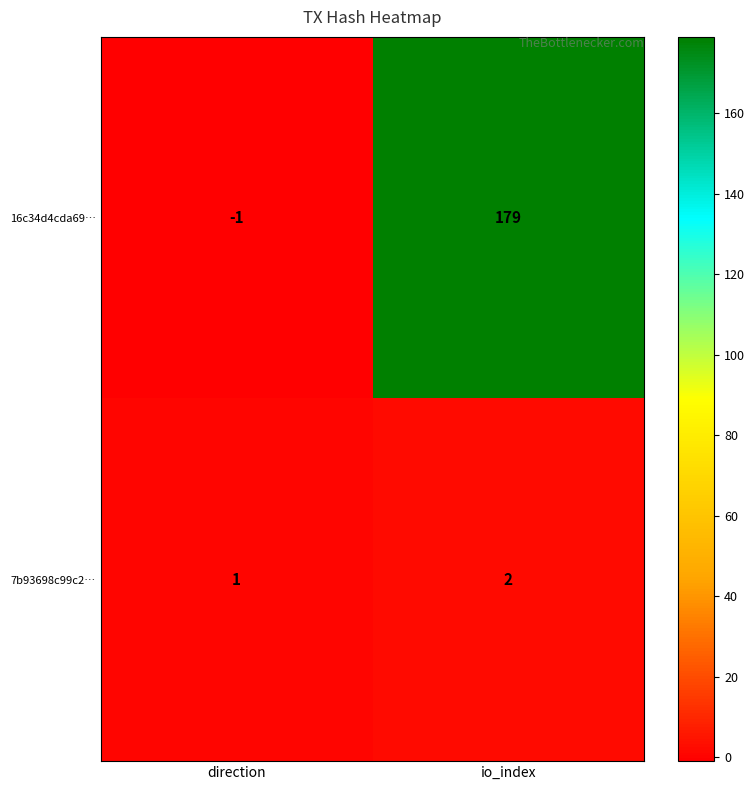

What is the difference between the maximum and minimum values in the 16c34d4cda69… series?

180